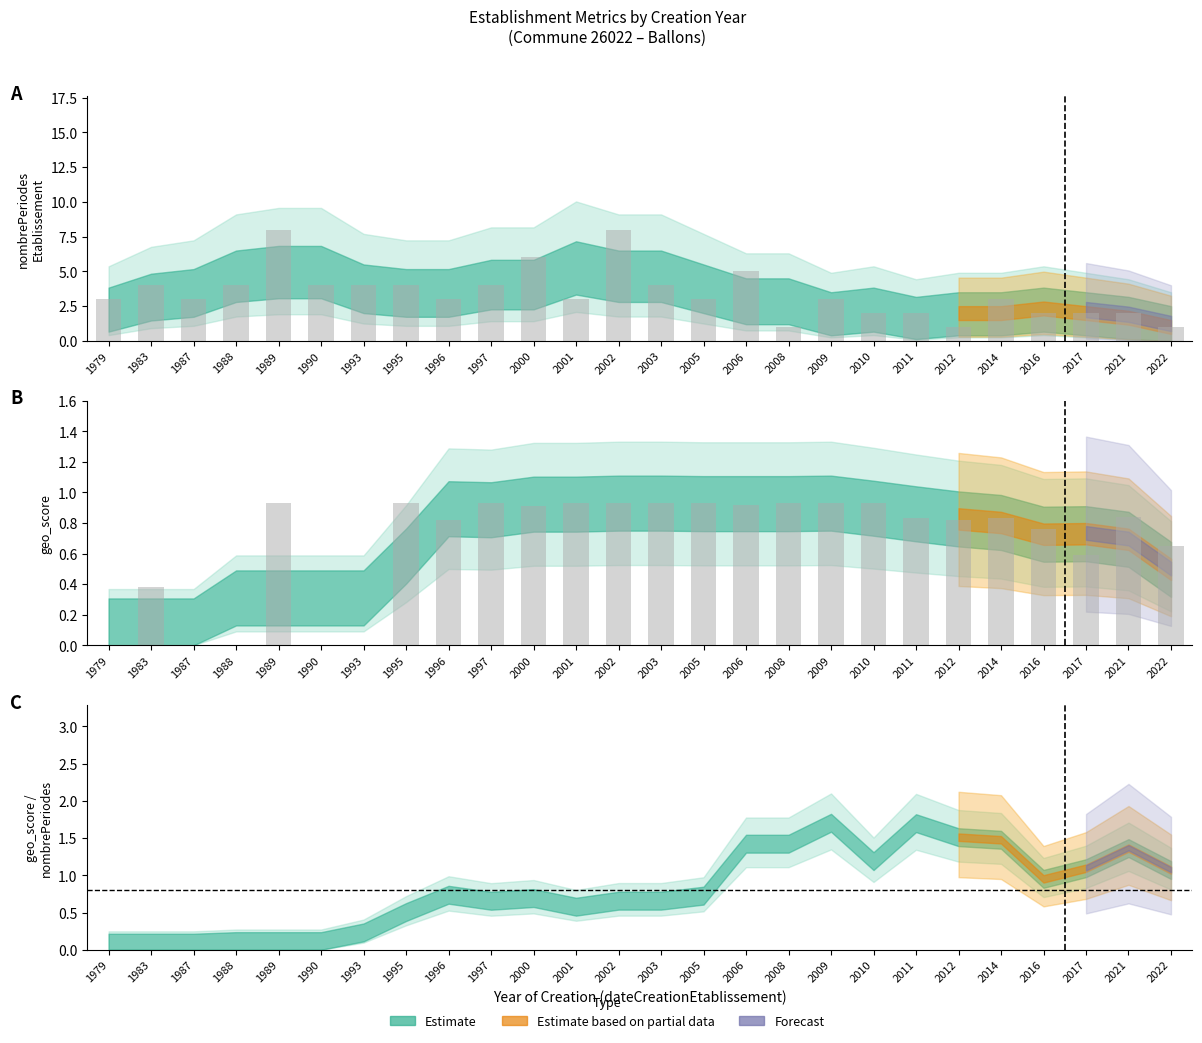

Reading left to right, list all the values displayed in this chart.

nombrePeriodesEtablissement: 1979=3.0	1983=4.0	1987=3.0	1988=4.0	1989=8.0	1990=4.0	1993=4.0	1995=4.0	1996=3.0	1997=4.0	2000=6.0	2001=3.0	2002=8.0	2003=4.0	2005=3.0	2006=5.0	2008=1.0	2009=3.0	2010=2.0	2011=2.0	2012=1.0	2014=3.0	2016=2.0	2017=2.0	2021=2.0	2022=1.0
geo_score: 1979=0.0	1983=0.4	1987=0.0	1988=0.0	1989=0.9	1990=0.0	1993=0.0	1995=0.9	1996=0.8	1997=0.9	2000=0.9	2001=0.9	2002=0.9	2003=0.9	2005=0.9	2006=0.9	2008=0.9	2009=0.9	2010=0.9	2011=0.8	2012=0.8	2014=0.8	2016=0.8	2017=0.6	2021=0.8	2022=0.7